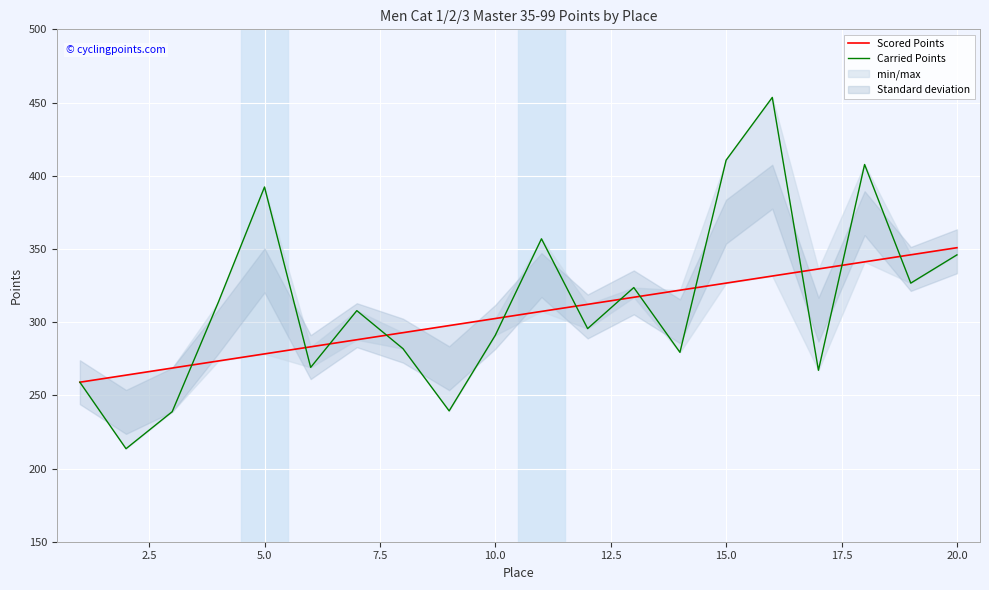

What is the average value of the Scored Points series?

304.9